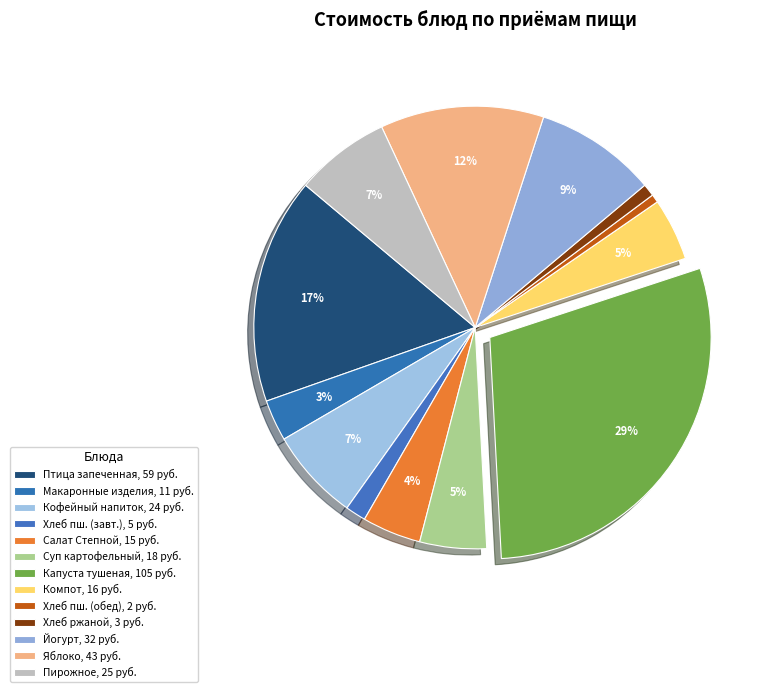

How many slices are in this pie chart?

13